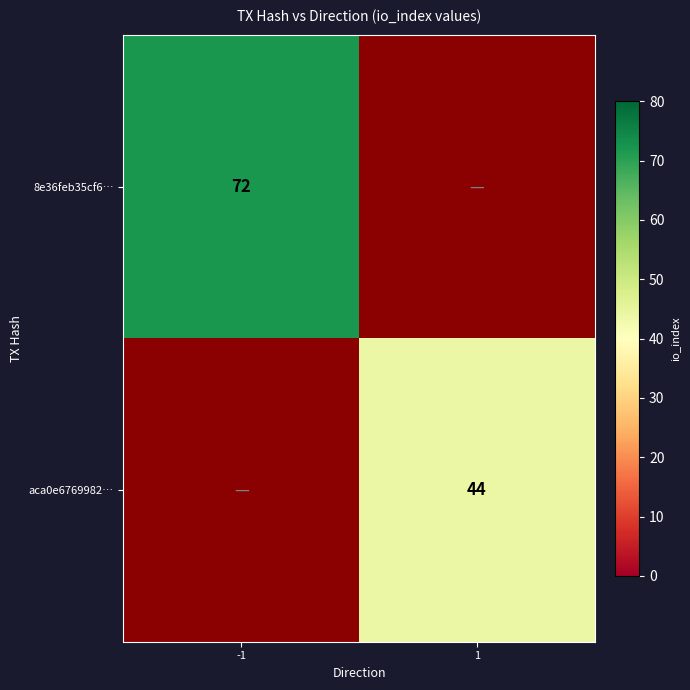

At how many categories does at least one series exceed 69?

1